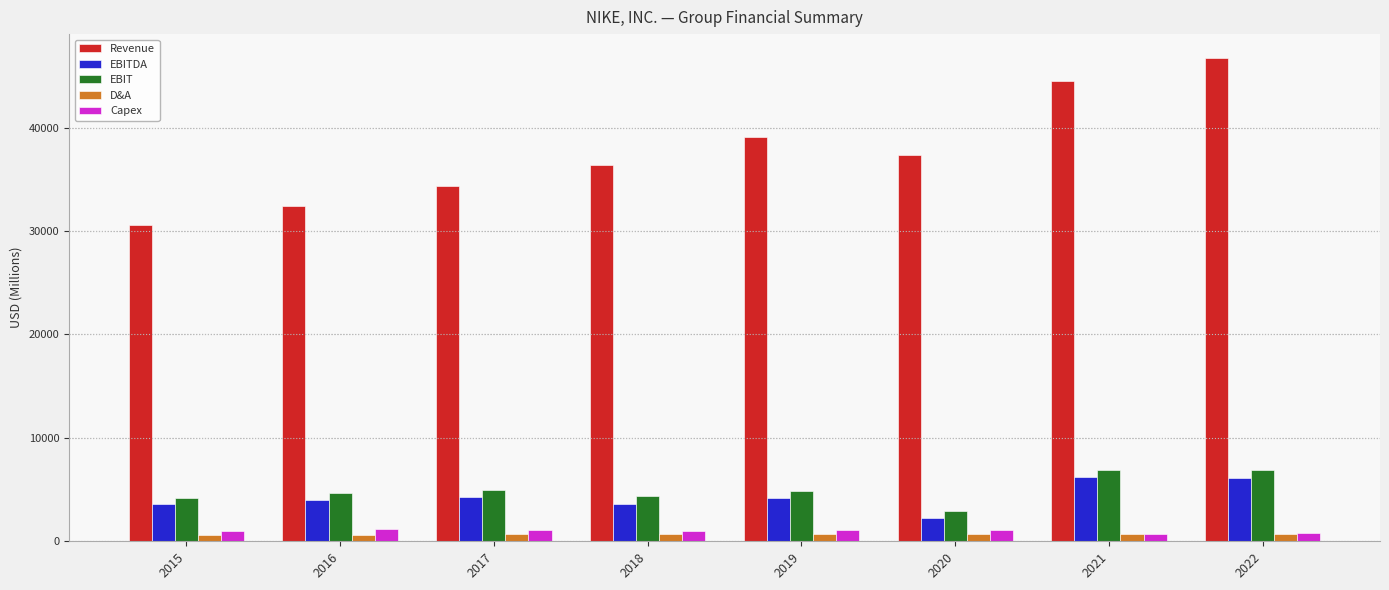

At which category does the chart reach its peak across all series?

2022